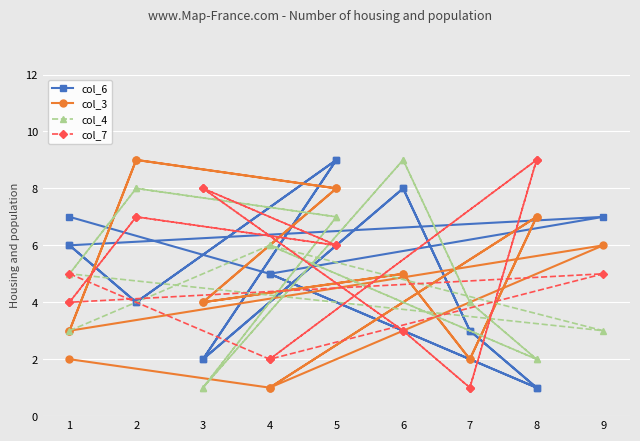

What are all the series names shown in the legend?

col_6, col_3, col_4, col_7